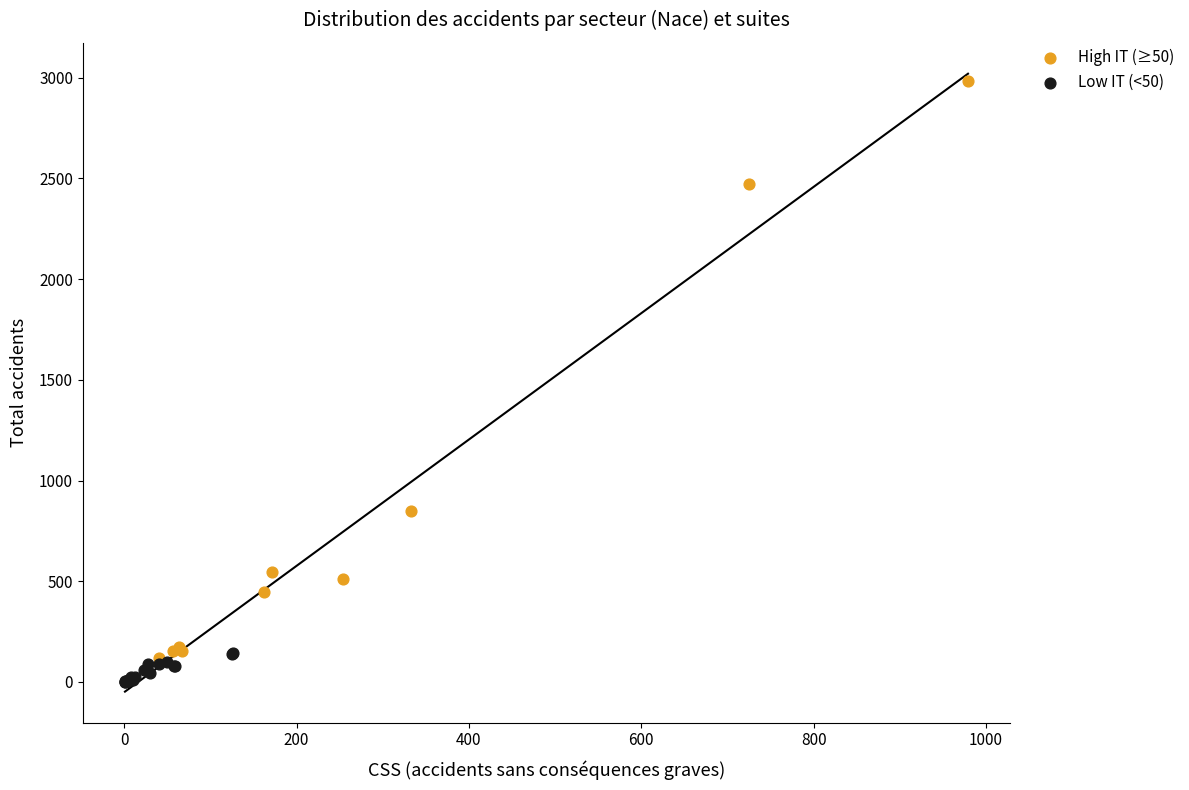

Which series has the largest Y range (max minus min)?

High IT (≥50)